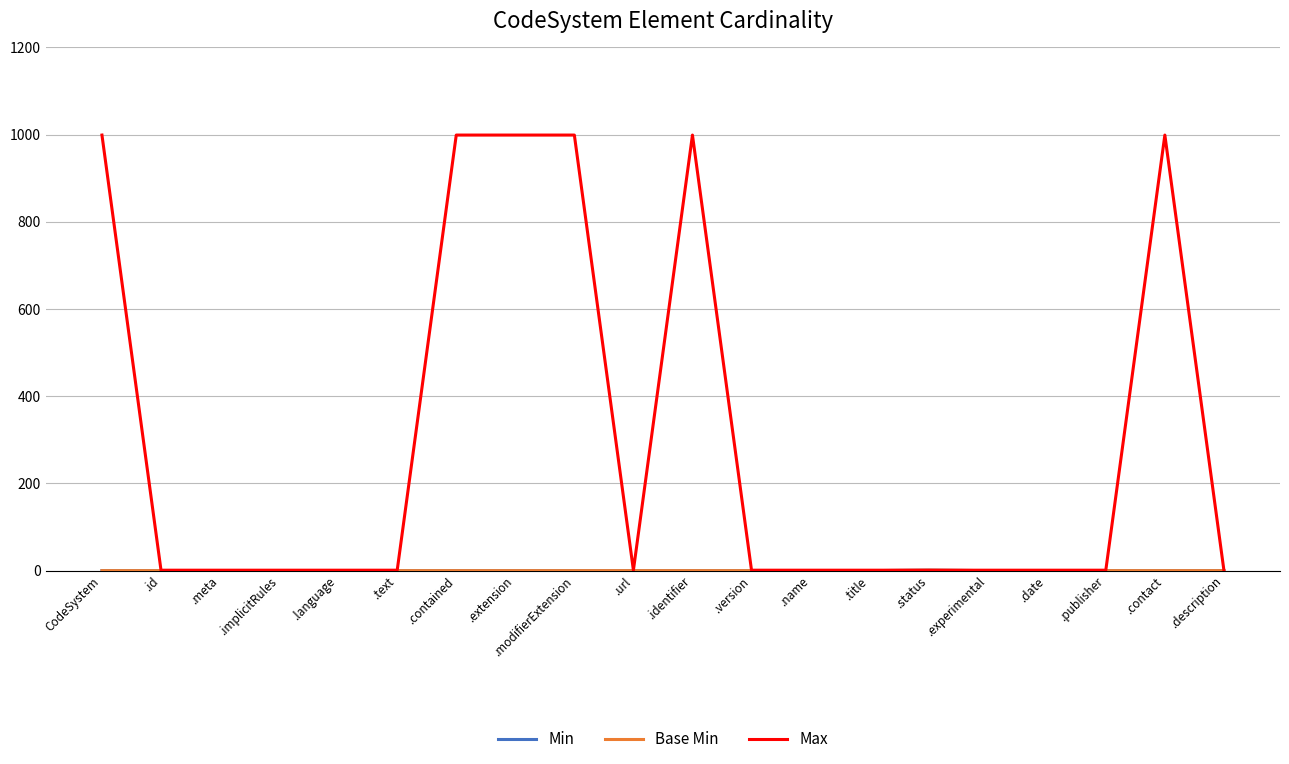

Reading left to right, transcribe all the data shown in this chart.

Min: CodeSystem=0	.id=0	.meta=0	.implicitRules=0	.language=0	.text=0	.contained=0	.extension=0	.modifierExtension=0	.url=0	.identifier=0	.version=0	.name=0	.title=0	.status=1	.experimental=0	.date=0	.publisher=0	.contact=0	.description=0
Base Min: CodeSystem=0	.id=0	.meta=0	.implicitRules=0	.language=0	.text=0	.contained=0	.extension=0	.modifierExtension=0	.url=0	.identifier=0	.version=0	.name=0	.title=0	.status=1	.experimental=0	.date=0	.publisher=0	.contact=0	.description=0
Max: CodeSystem=999	.id=1	.meta=1	.implicitRules=1	.language=1	.text=1	.contained=999	.extension=999	.modifierExtension=999	.url=1	.identifier=999	.version=1	.name=1	.title=1	.status=1	.experimental=1	.date=1	.publisher=1	.contact=999	.description=1